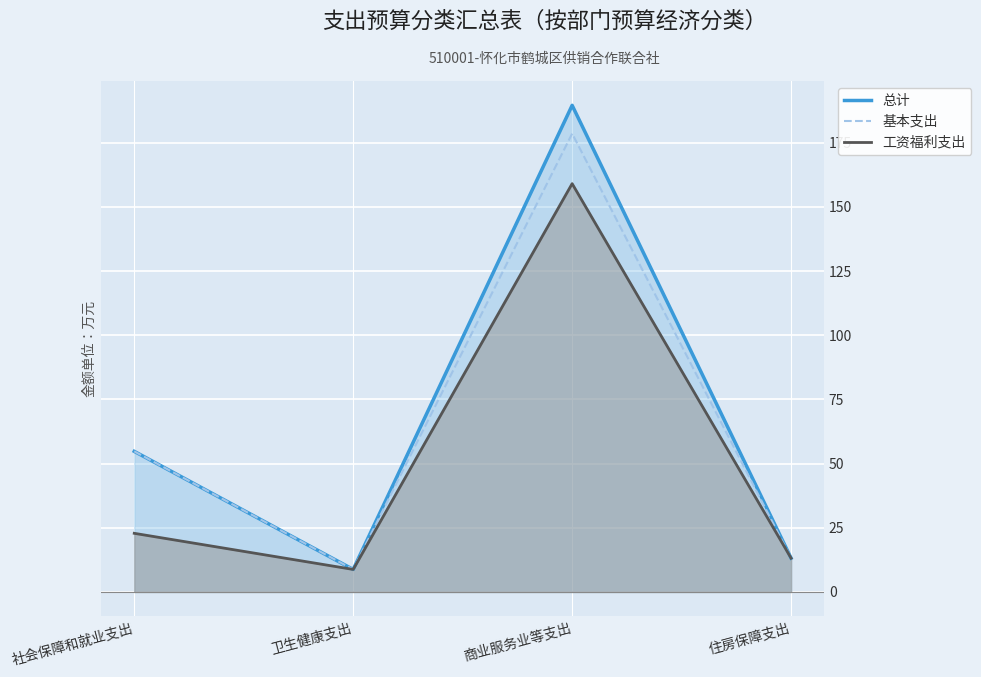

What is the difference between the maximum and minimum values in the 总计 series?

180.8